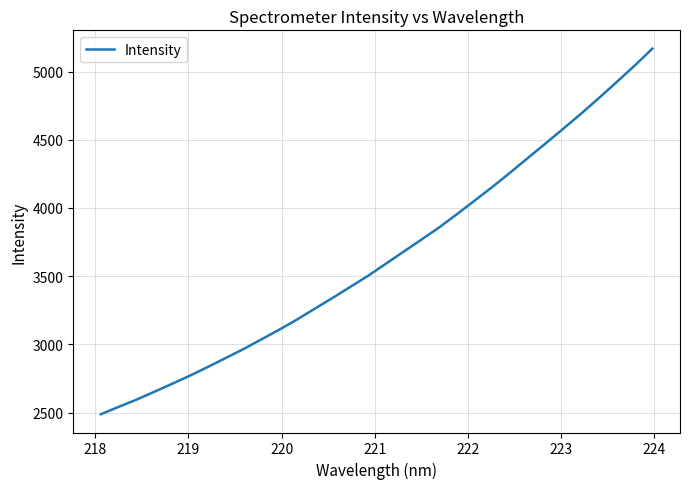

What is the difference between the maximum and minimum values?

2679.5